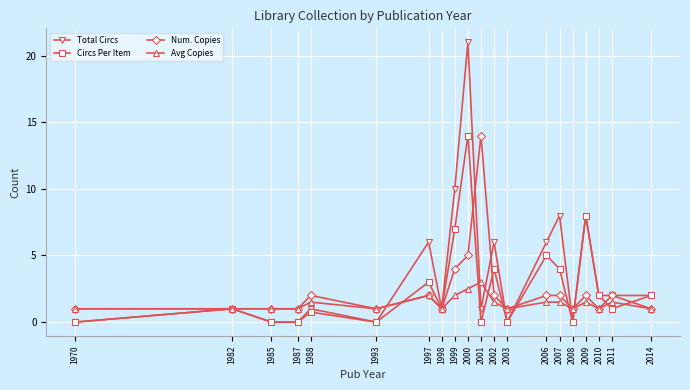

Which series has the largest range (max minus min)?

Total Circs